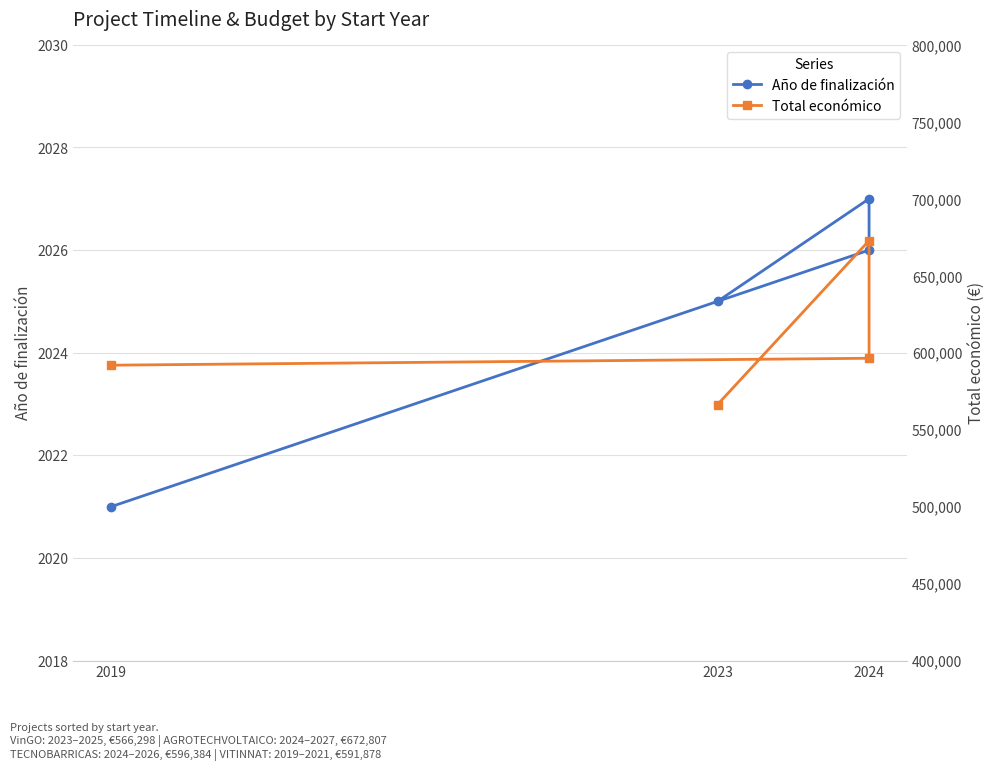

What is the label of the 1st point from the left?

2023